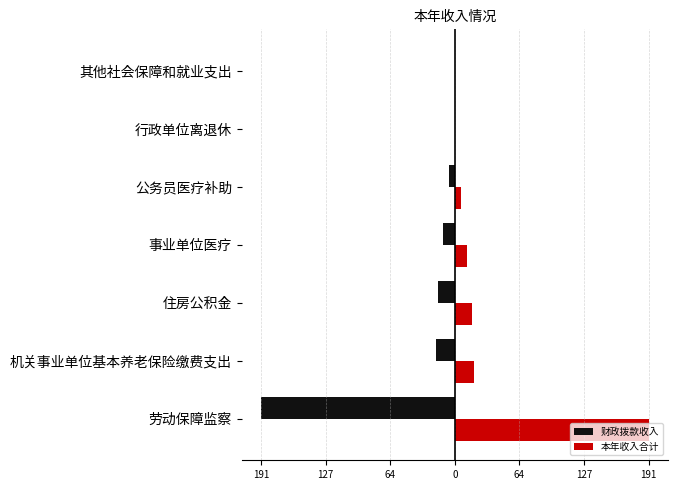

What is the minimum value shown in the chart?

-191.2